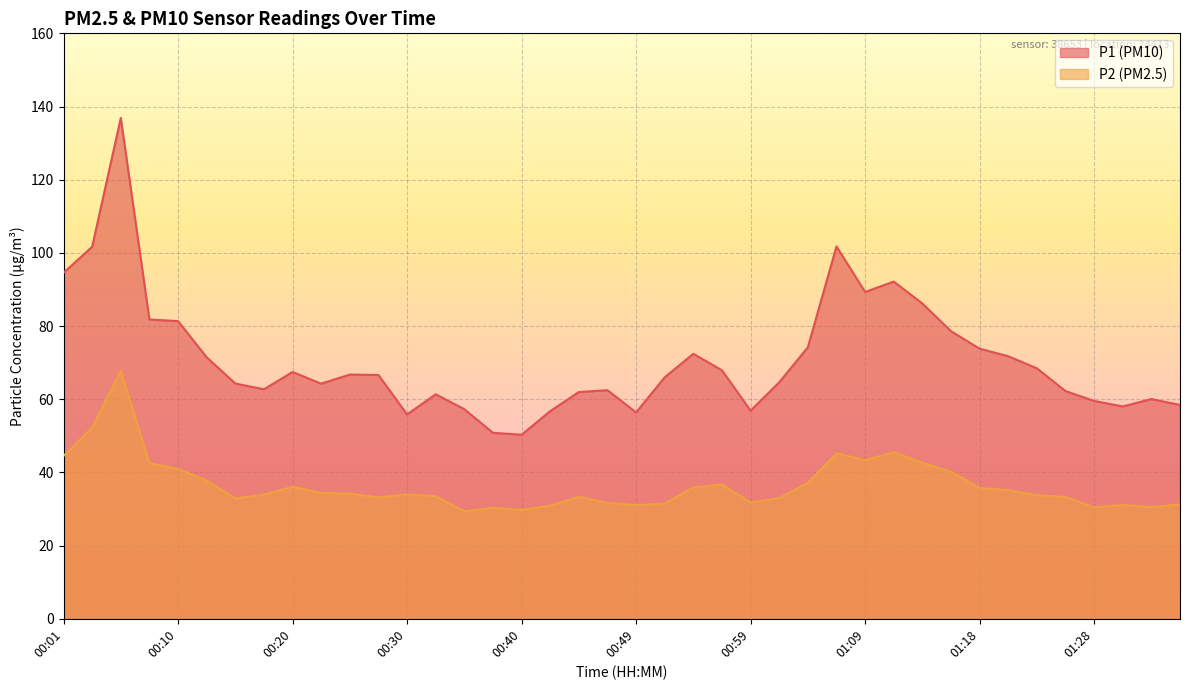

The P1 series shows 21.9 at 01:30. True or false?

False